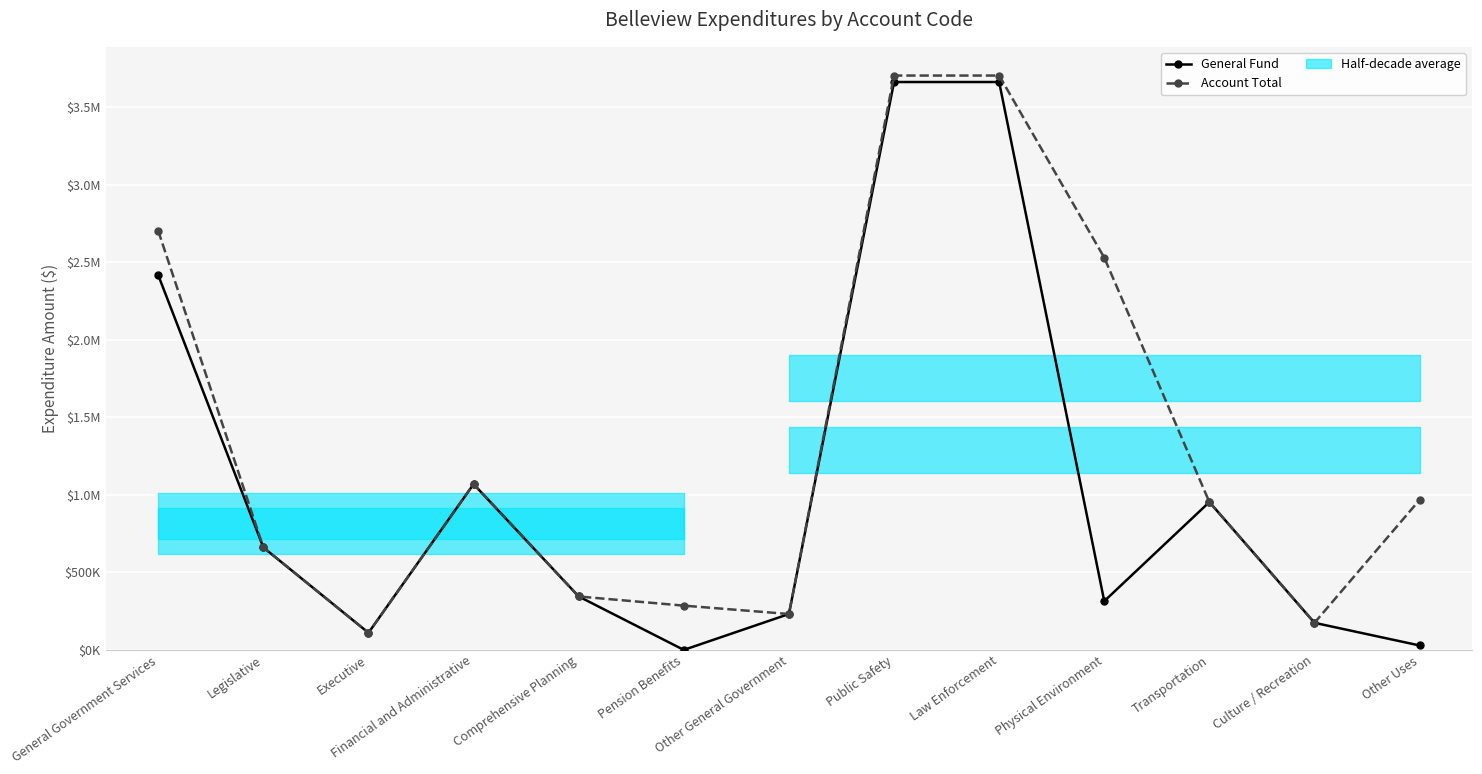

What is the difference between the maximum and minimum values in the General Fund series?

3661443